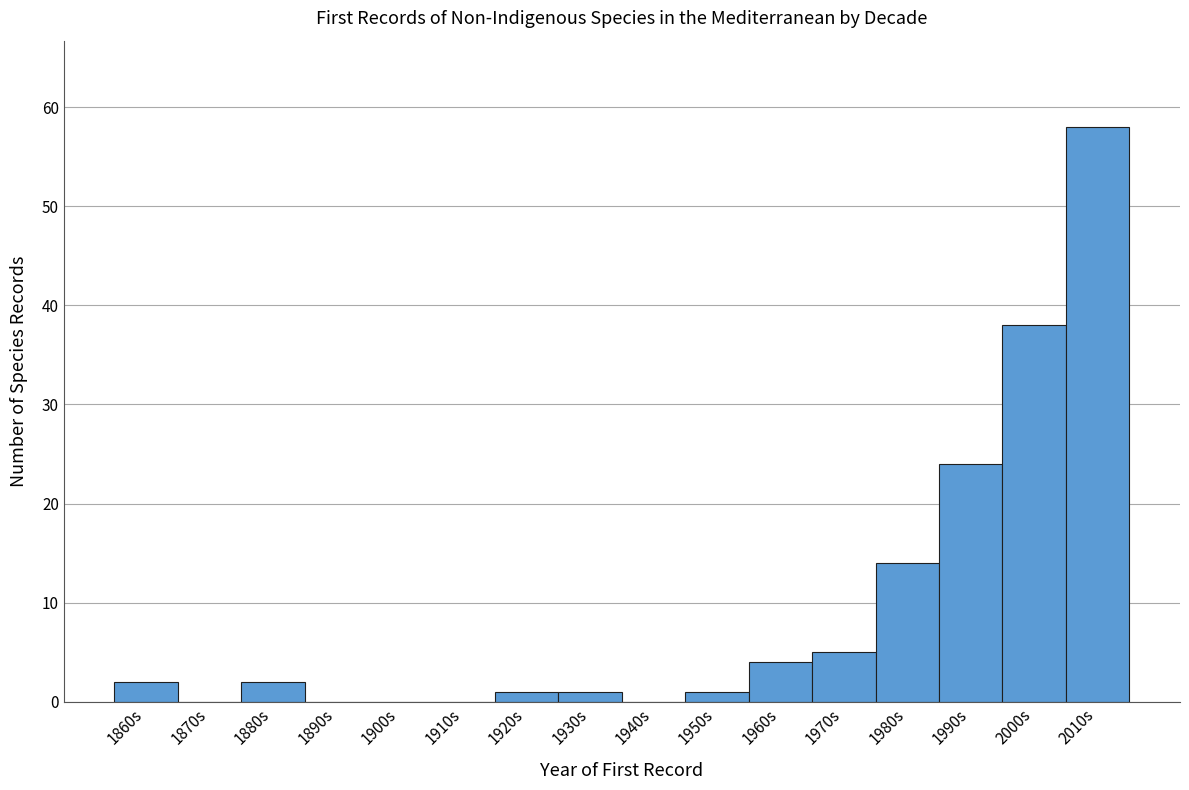

Reading left to right, extract all data points from this chart.

1860s=2	1870s=0	1880s=2	1890s=0	1900s=0	1910s=0	1920s=1	1930s=1	1940s=0	1950s=1	1960s=4	1970s=5	1980s=14	1990s=24	2000s=38	2010s=58